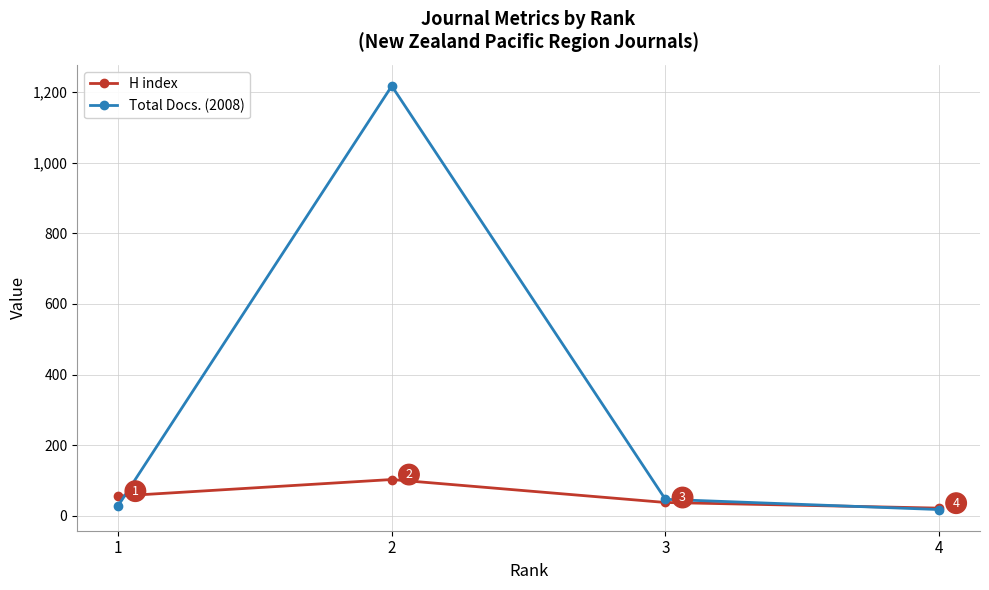

Where do Total Docs. (2008) and H index first cross each other?

1 and 2